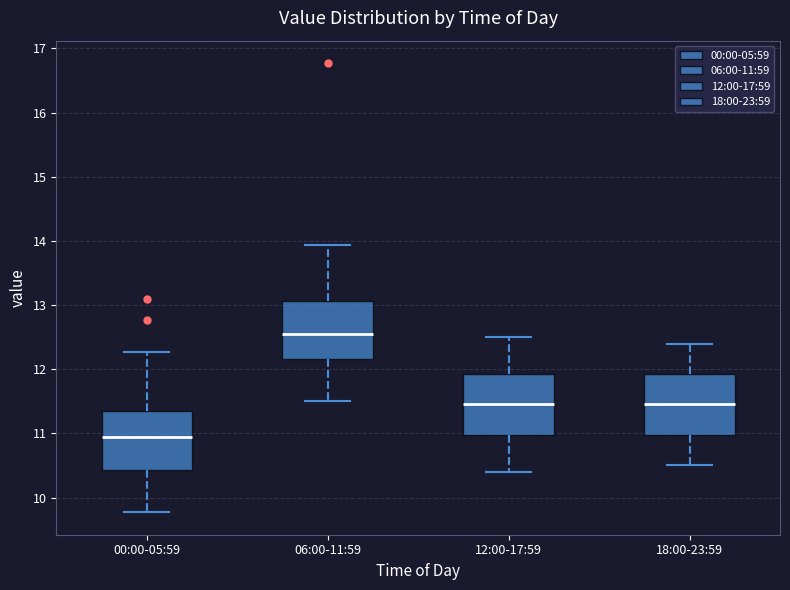

Which box has the lowest median line?

00:00-05:59